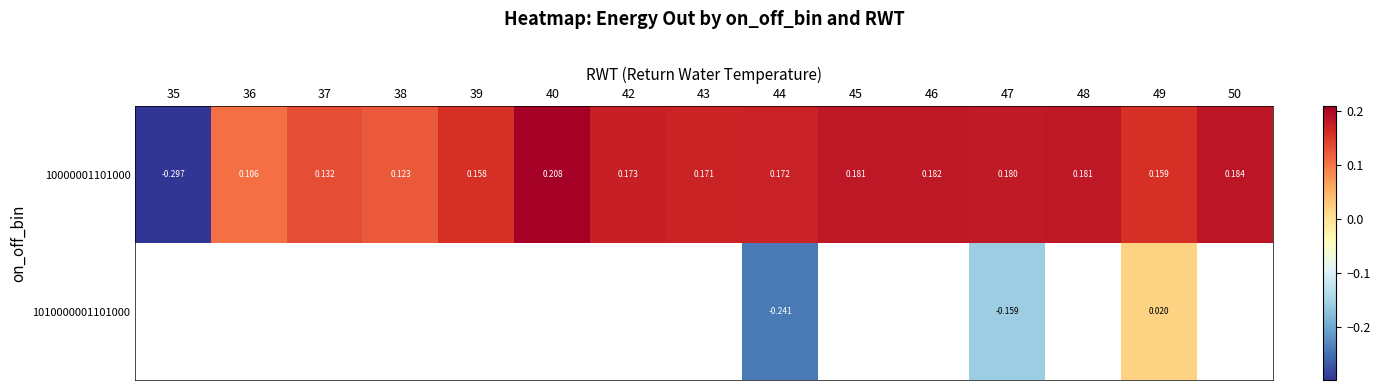

Is the value of 1010000001101000 at 47 greater than the value of 10000001101000 at 44?

No